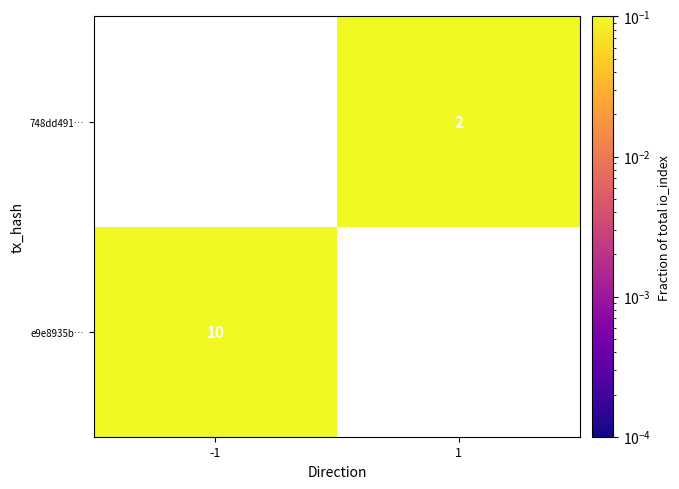

Is it true that 748dd491… equals 3 at 1?

False